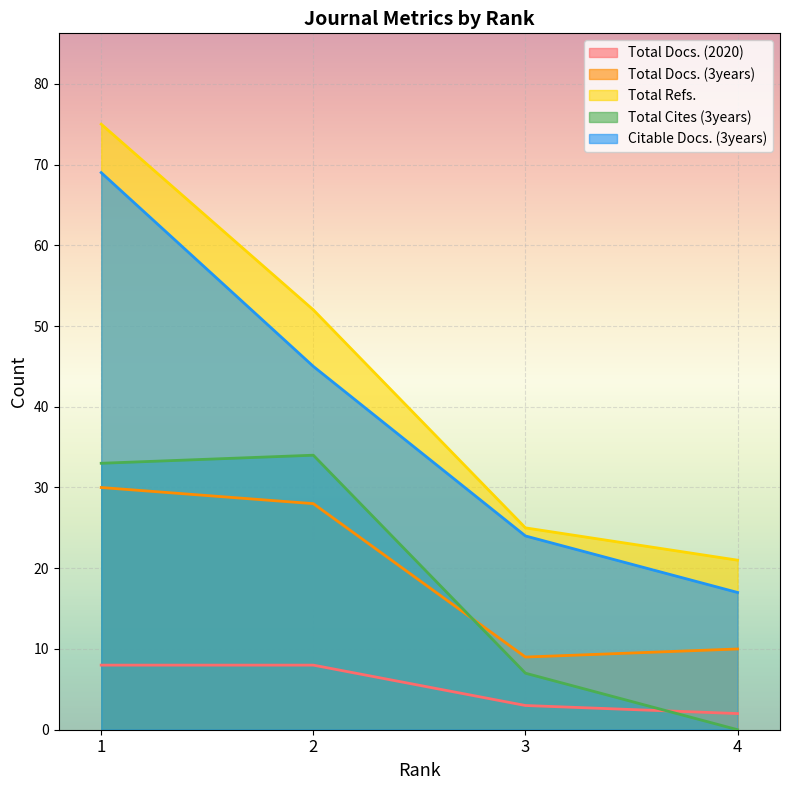

What is the difference between the maximum and second lowest values in the Total Cites (3years) series?

27